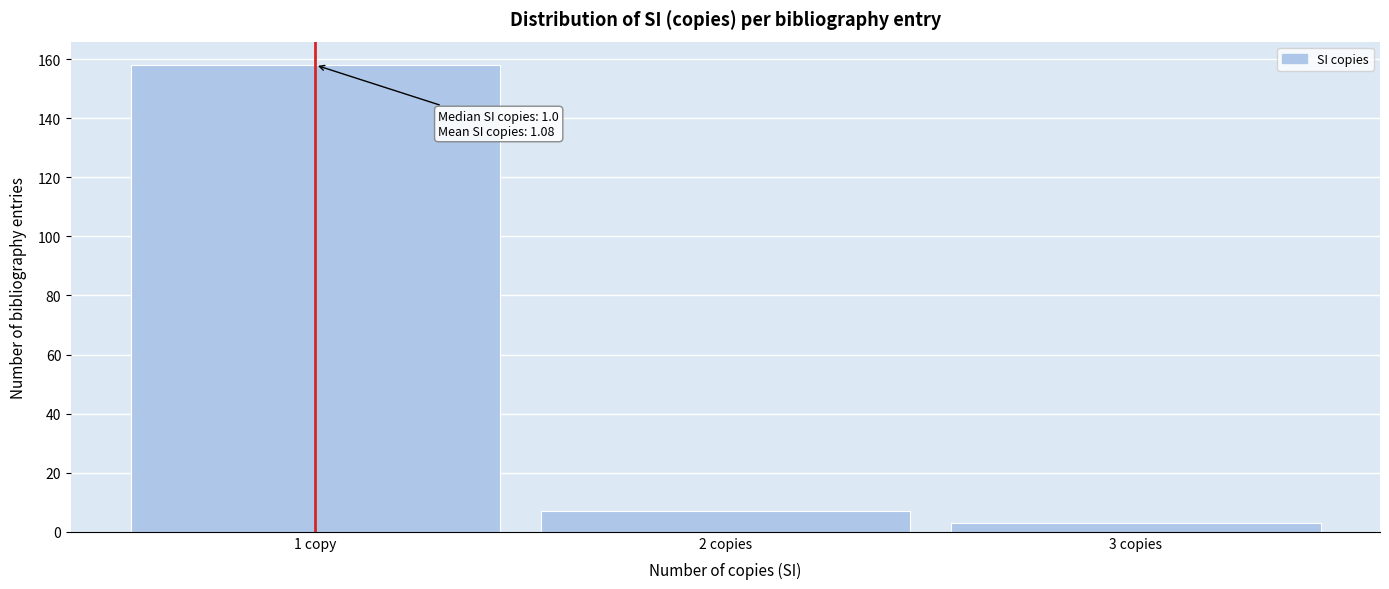

Reading left to right, list all the values displayed in this chart.

158	7	3